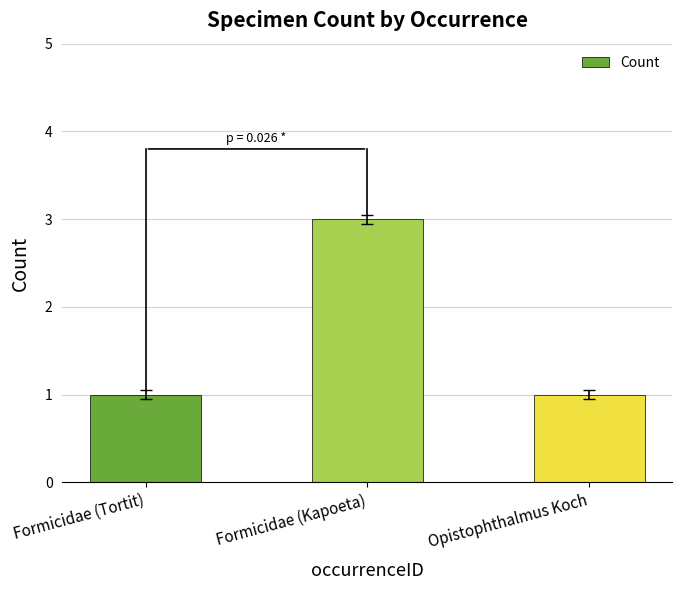

What is the sum of the values at Opistophthalmus Koch and Formicidae (Kapoeta)?

4